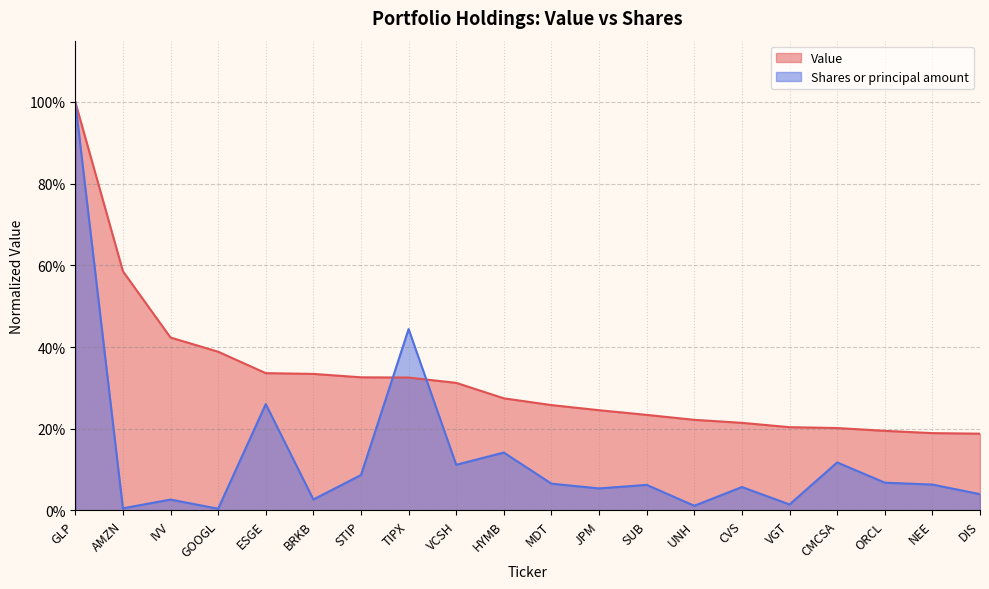

At which category is the sum across all series the highest?

GLP